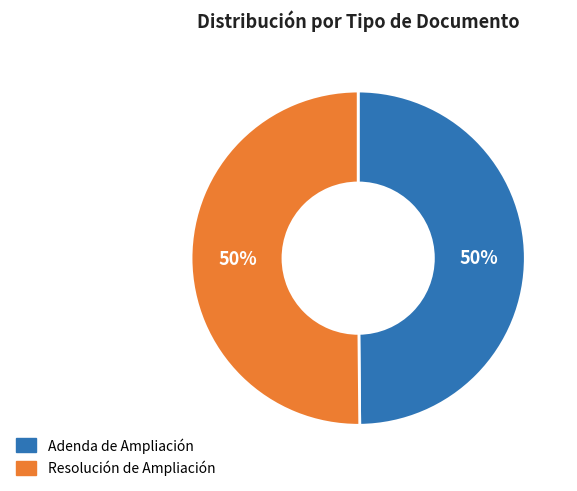

Is it true that Adenda de Ampliación is 40% of the pie?

False